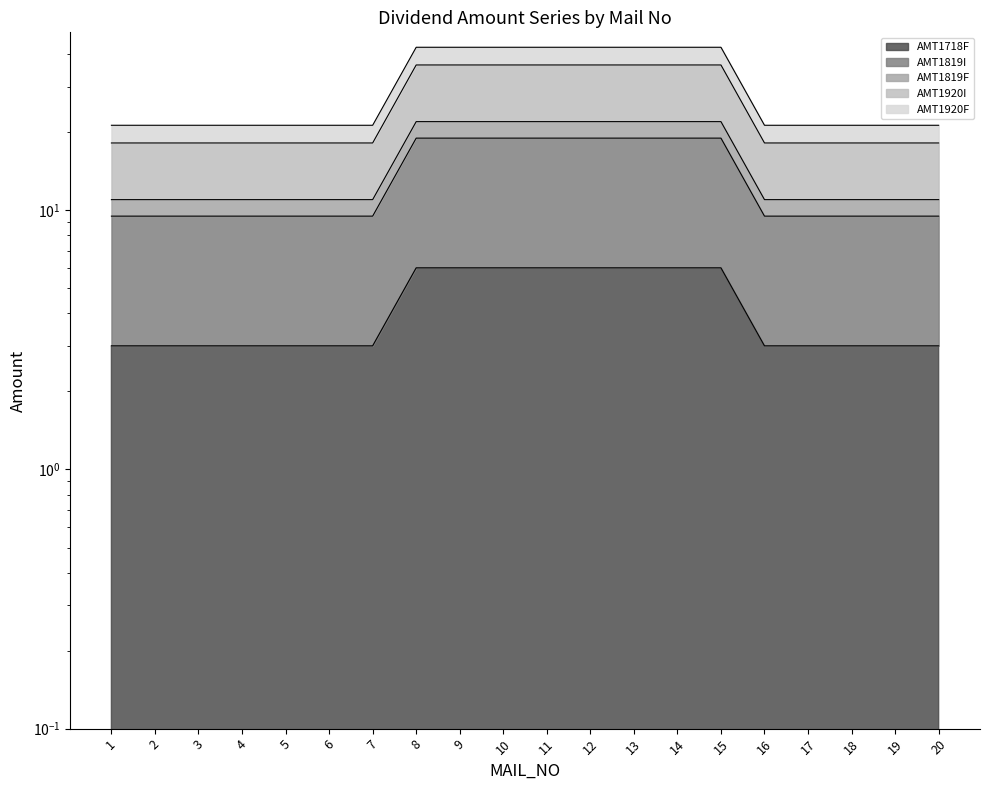

True or false: AMT1718F has a value of 3.0 at 2.

True